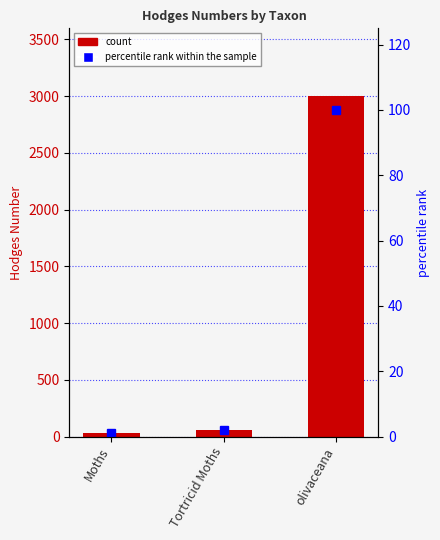

What is the total value across all series at Tortricid Moths?

64.2